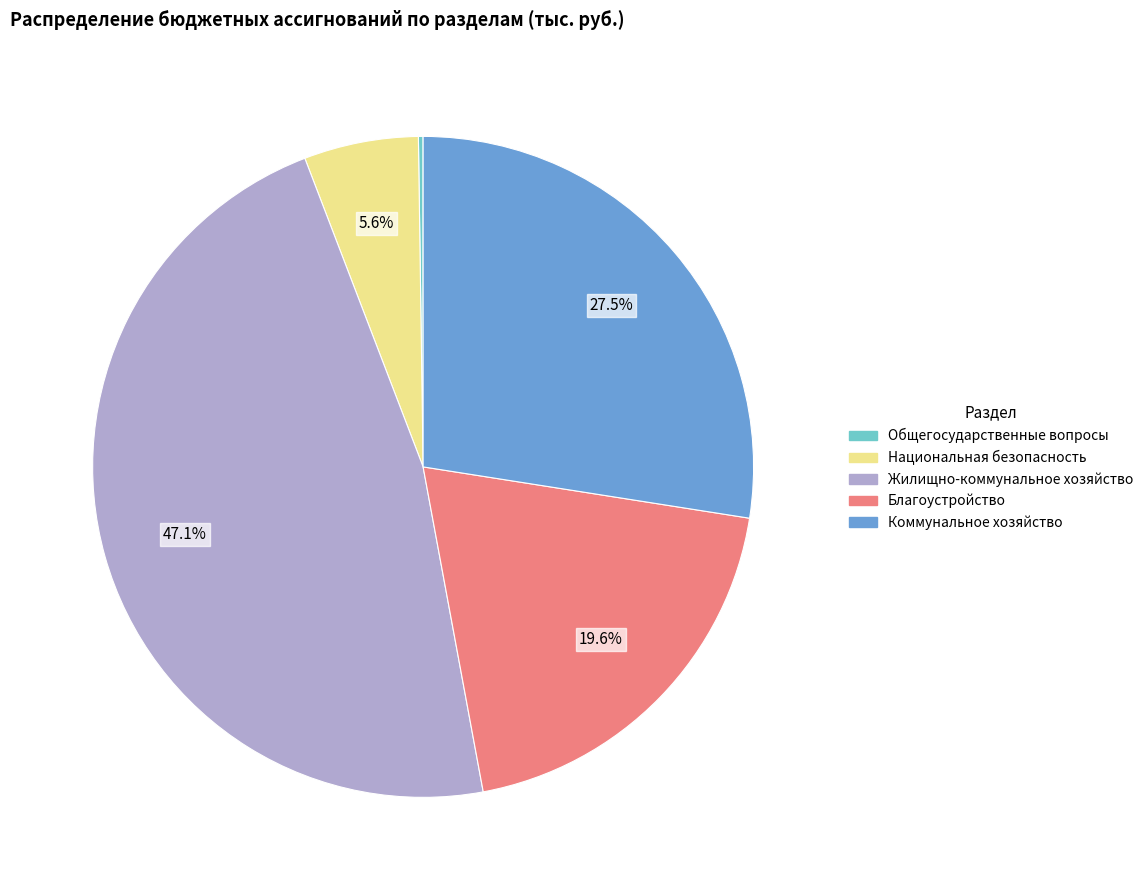

Does any single category account for the majority?

No